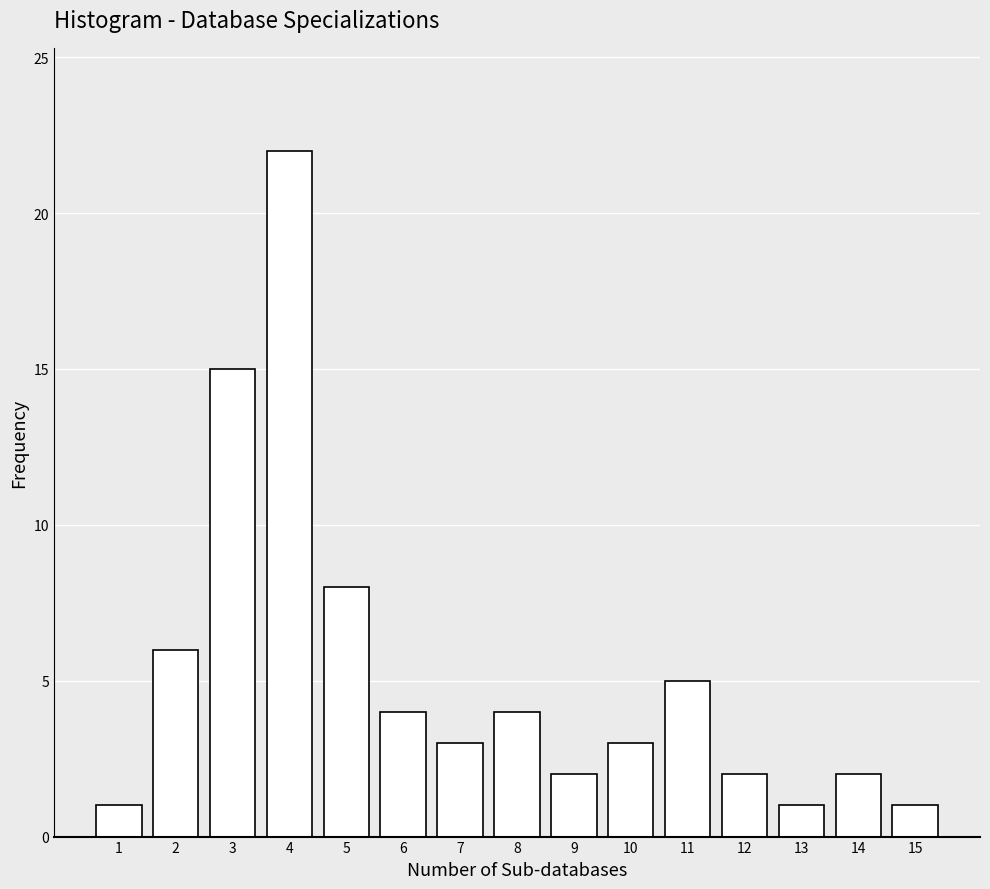

Reading left to right, what are all the values shown in this chart?

1=1	2=6	3=15	4=22	5=8	6=4	7=3	8=4	9=2	10=3	11=5	12=2	13=1	14=2	15=1